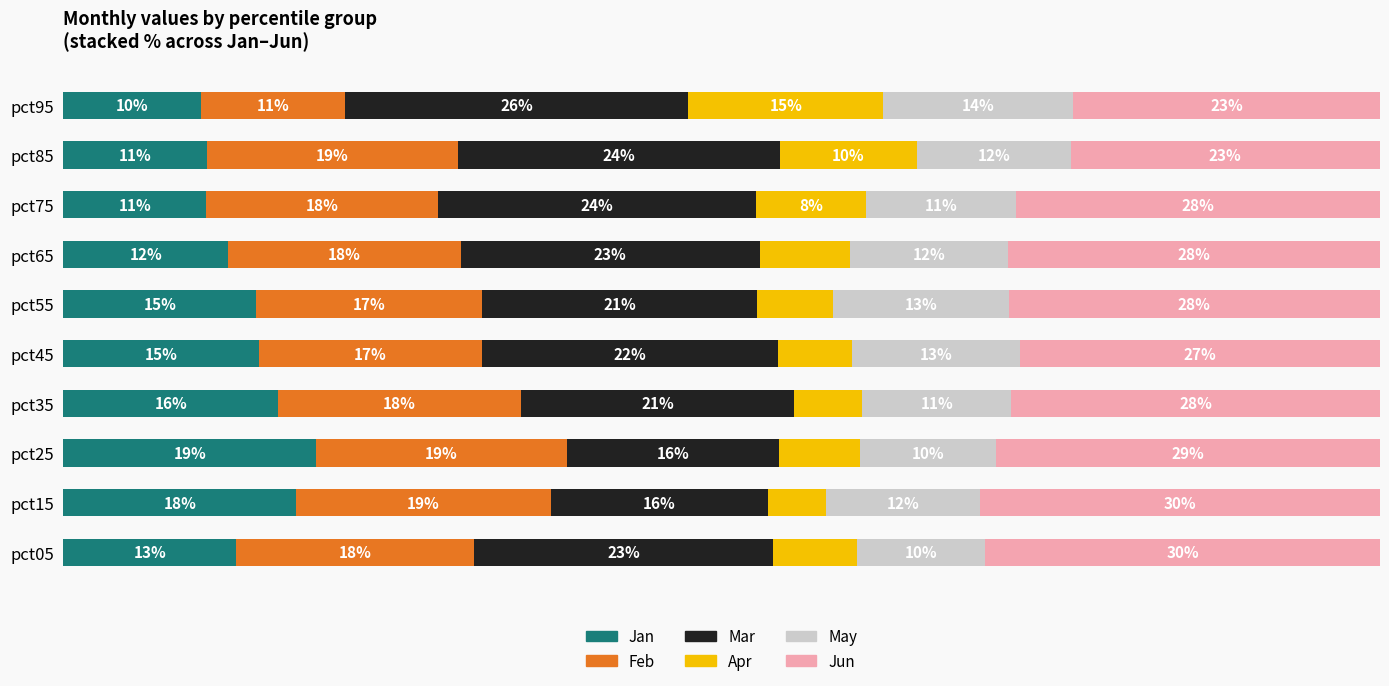

Which category has the highest value in the Jan series?

pct25